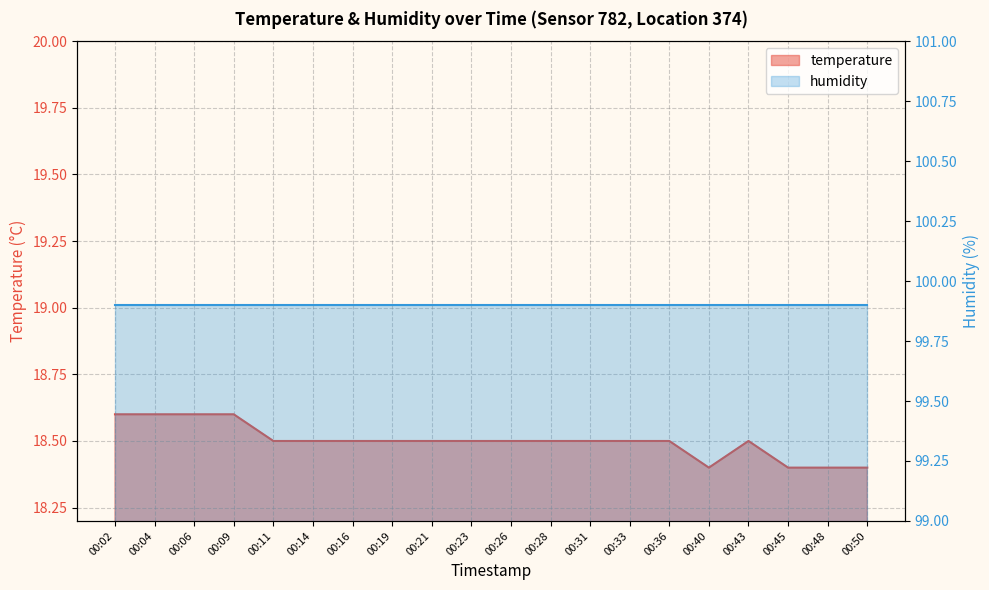

List the labels in order of value, largest first.

00:02, 00:04, 00:06, 00:09, 00:11, 00:14, 00:16, 00:19, 00:21, 00:23, 00:26, 00:28, 00:31, 00:33, 00:36, 00:43, 00:40, 00:45, 00:48, 00:50